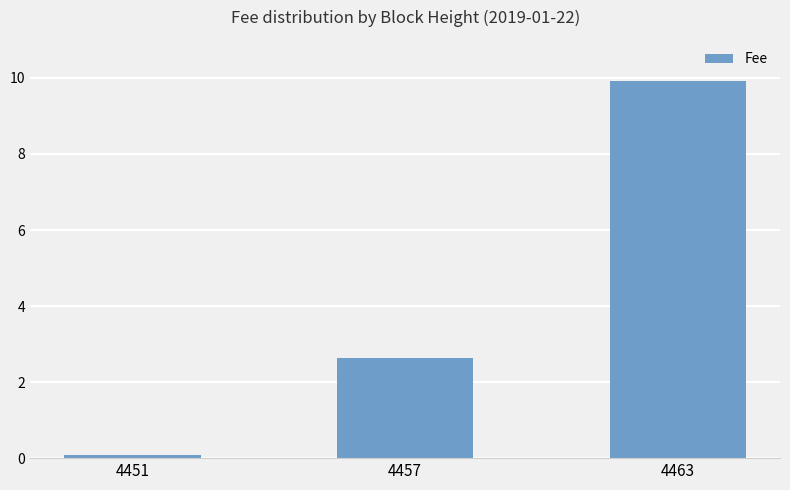

Between 4457 and 4463, which is larger?

4463